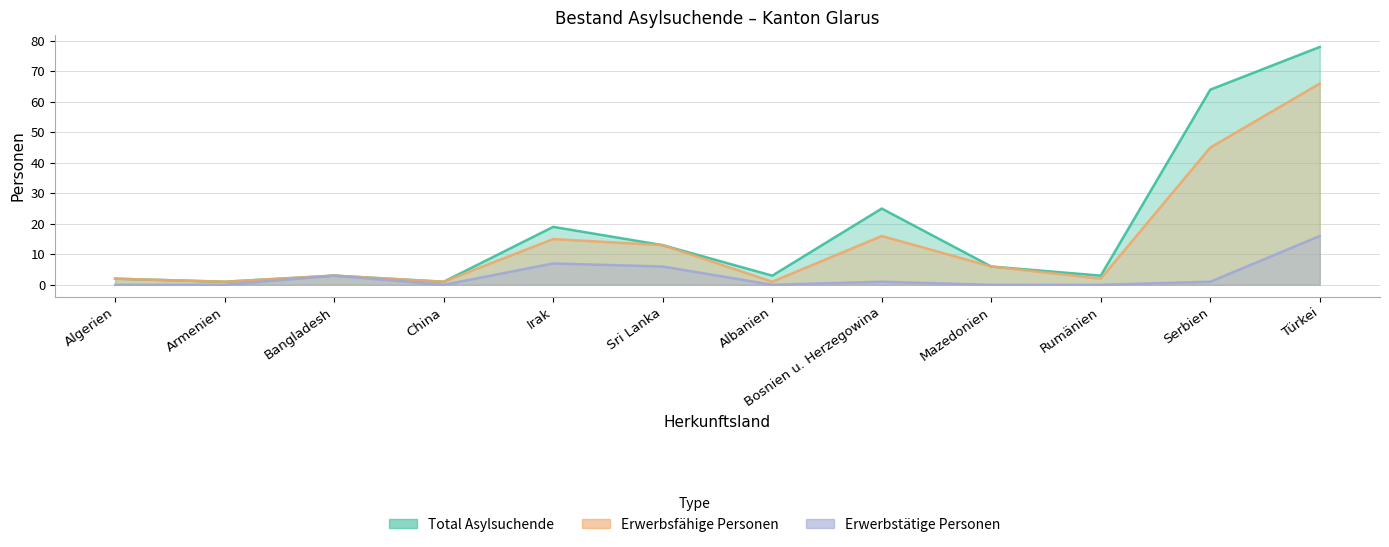

Reading left to right, what are all the values shown in this chart?

Total Asylsuchende: 2	1	3	1	19	13	3	25	6	3	64	78
Erwerbsfähige Personen: 2	1	3	1	15	13	1	16	6	2	45	66
Erwerbstätige Personen: 0	0	3	0	7	6	0	1	0	0	1	16